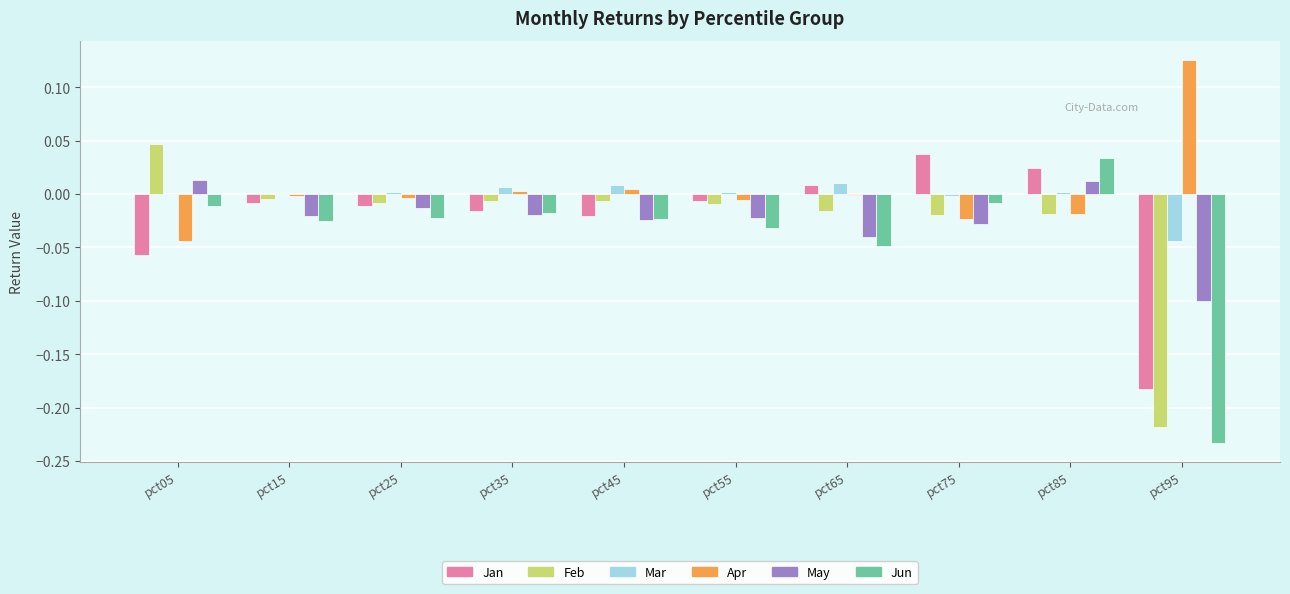

What is the sum of all Jun values?

-0.4